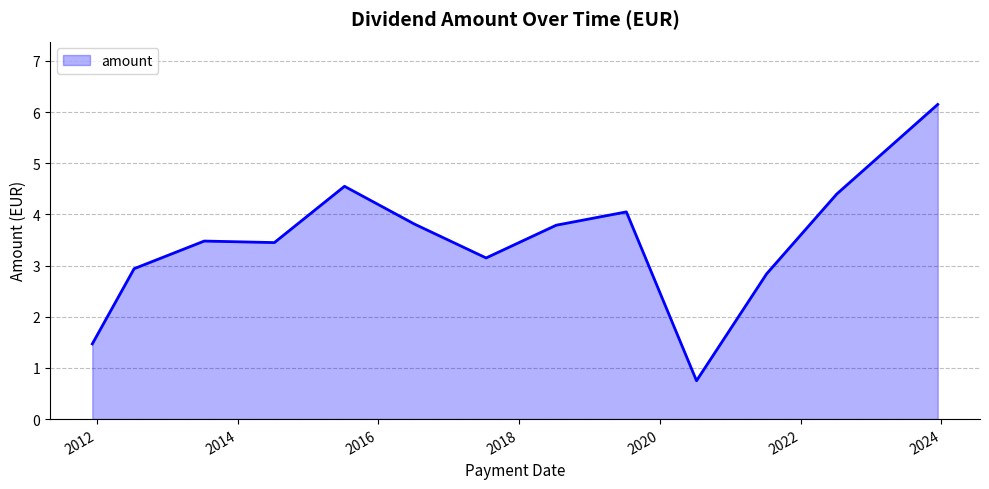

What is the difference between the maximum and minimum values?

5.4